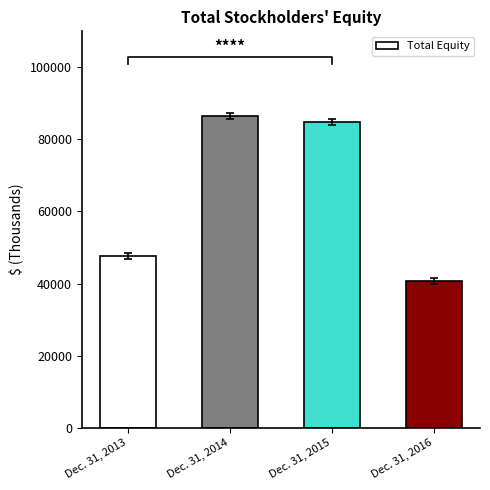

List the labels in order of value, largest first.

Dec. 31, 2014, Dec. 31, 2015, Dec. 31, 2013, Dec. 31, 2016